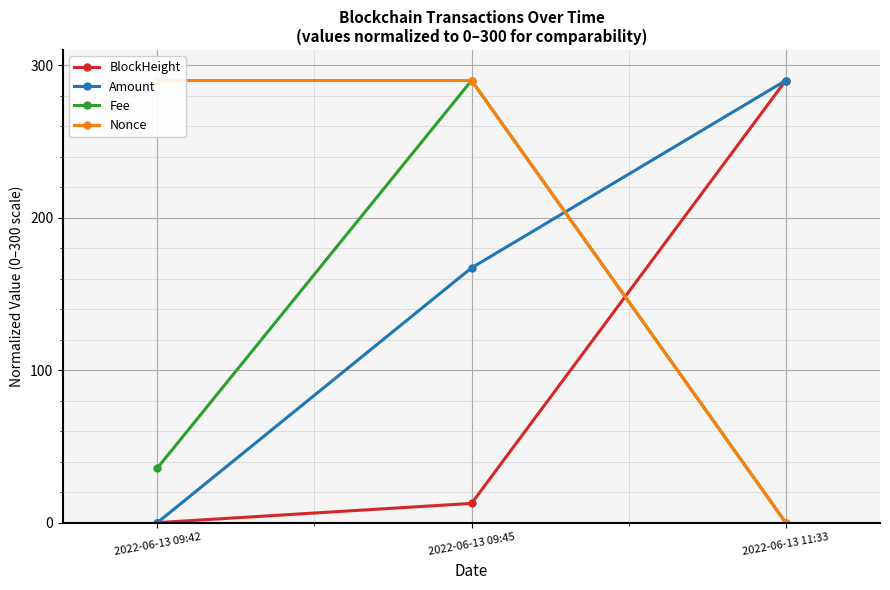

Rank the series at 2022-06-13 09:45 from highest to lowest value.

Fee, Nonce, Amount, BlockHeight